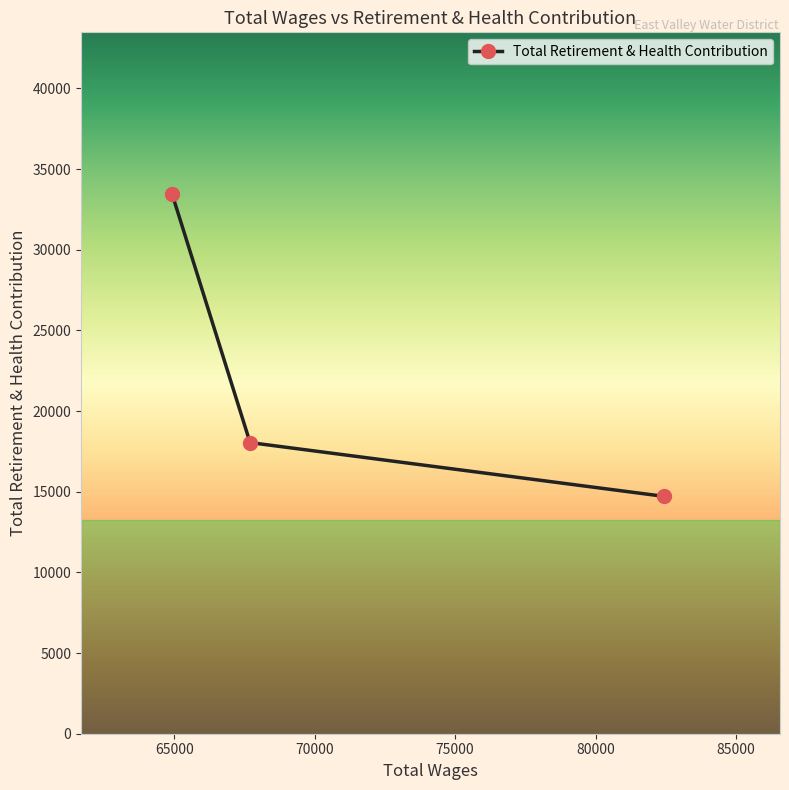

What is the average value?

22064